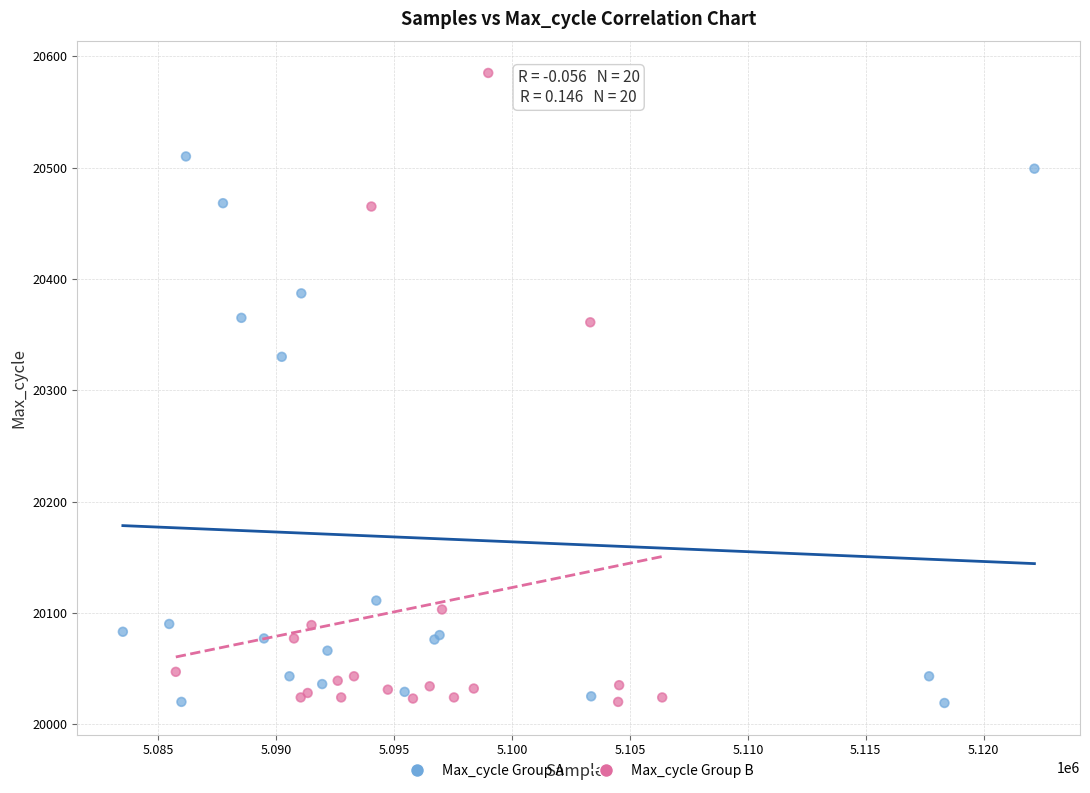

Which series contains the highest Y value?

Max_cycle Group B